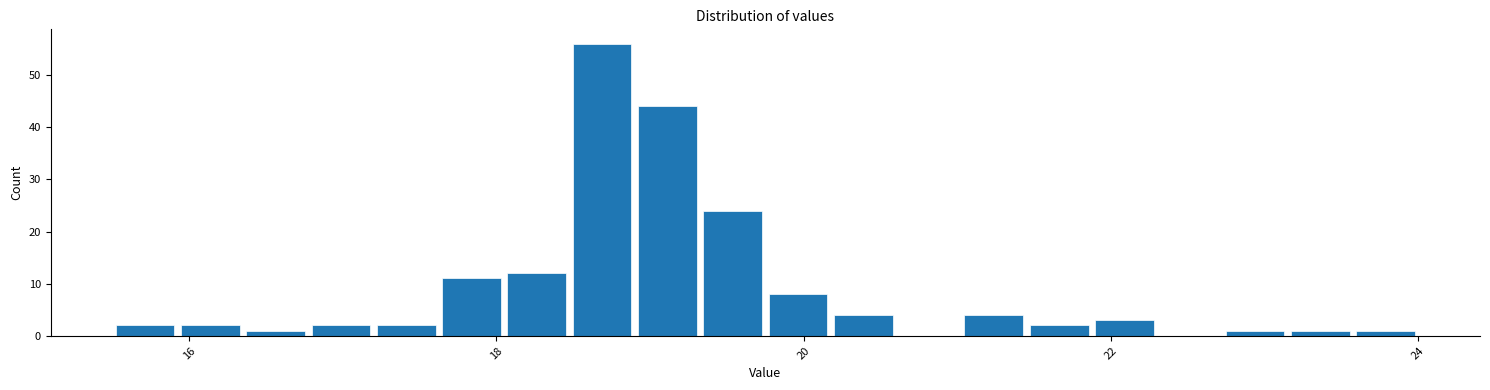

Read against the x-axis, roughly where is the centre of the tallest bar?

18.6